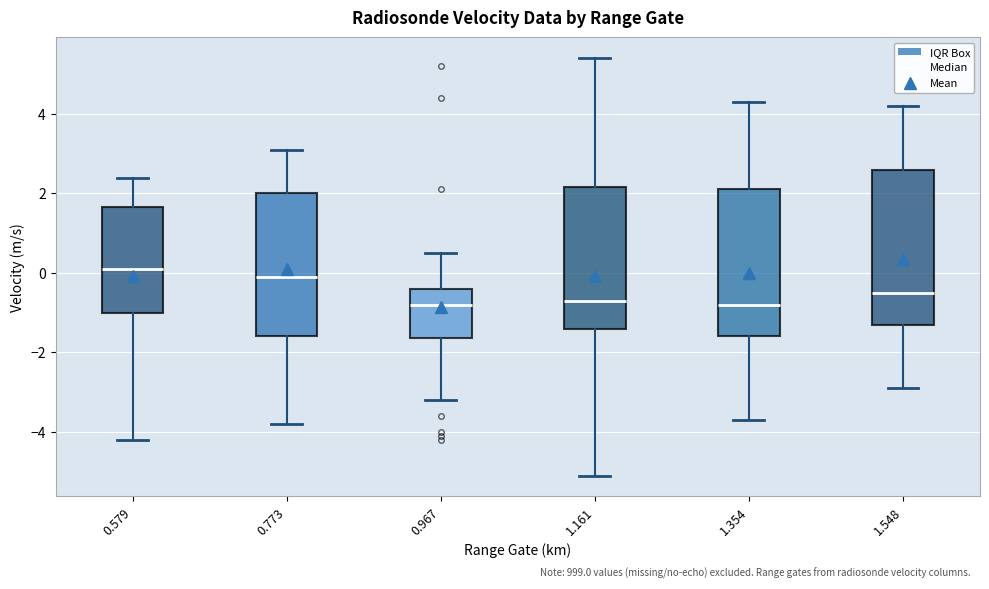

Which box has the highest median line?

0.579